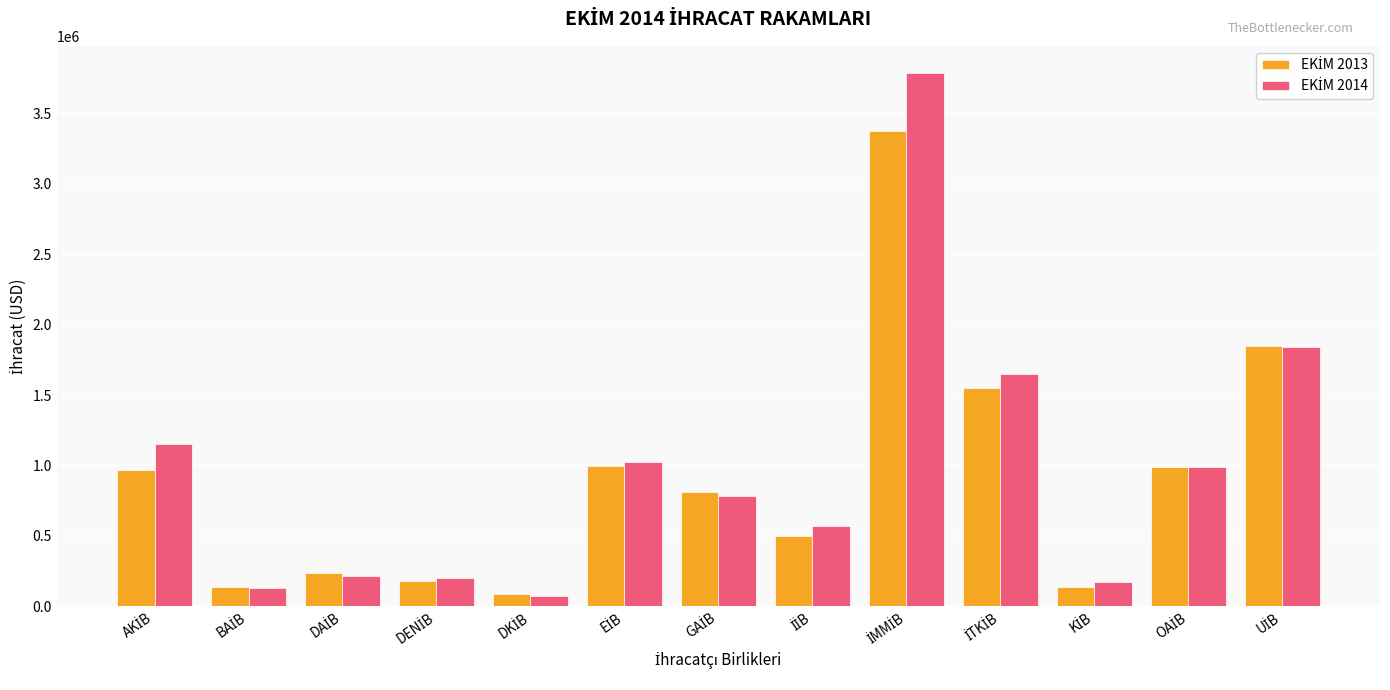

What is the maximum value shown in the chart?

3789957.0